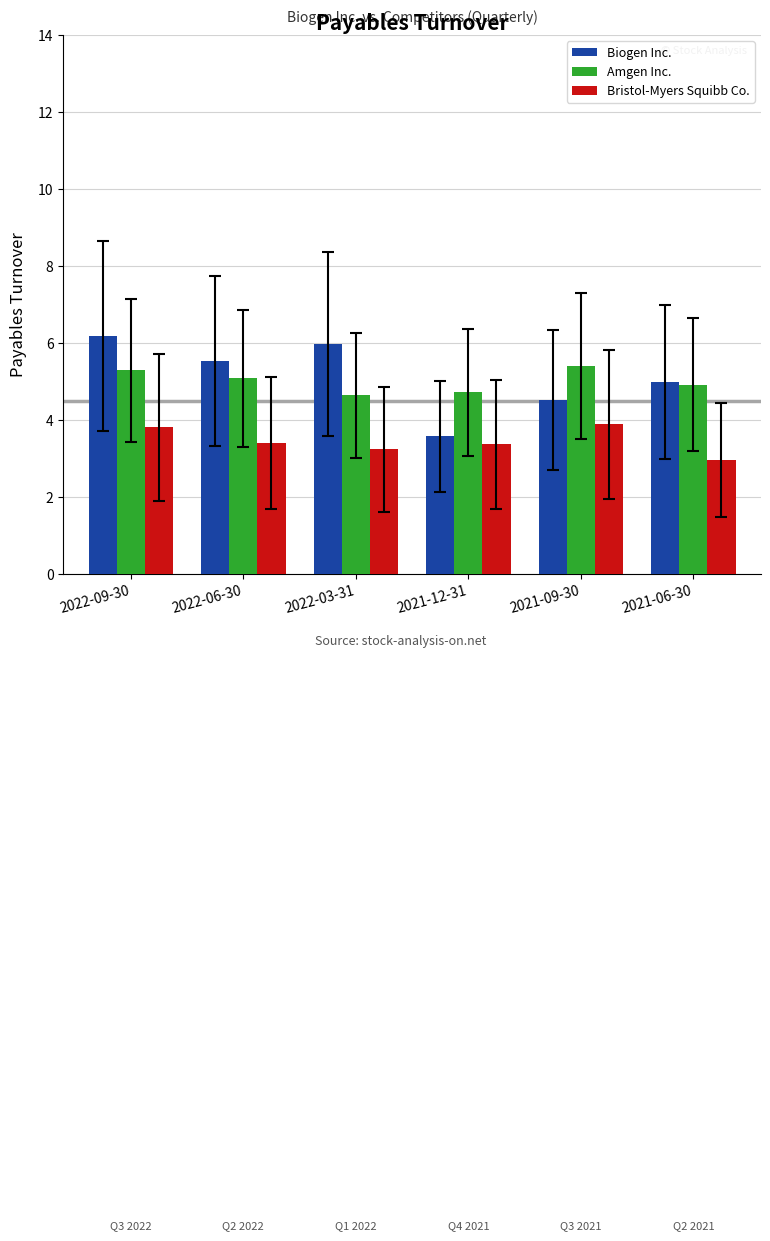

What are all the series names shown in the legend?

Biogen Inc., Amgen Inc., Bristol-Myers Squibb Co.